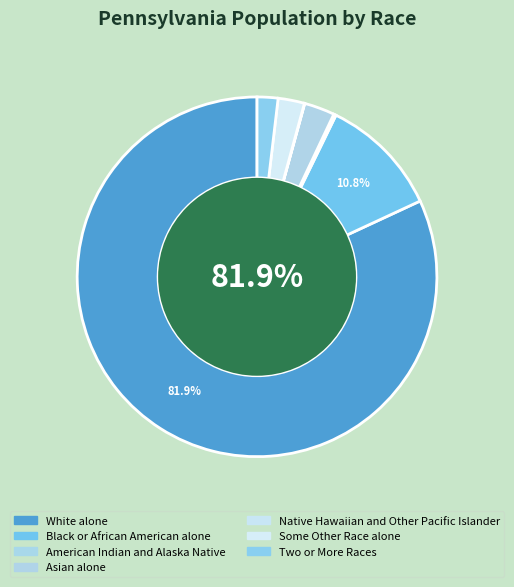

Between American Indian and Alaska Native and Some Other Race alone, which is larger?

Some Other Race alone